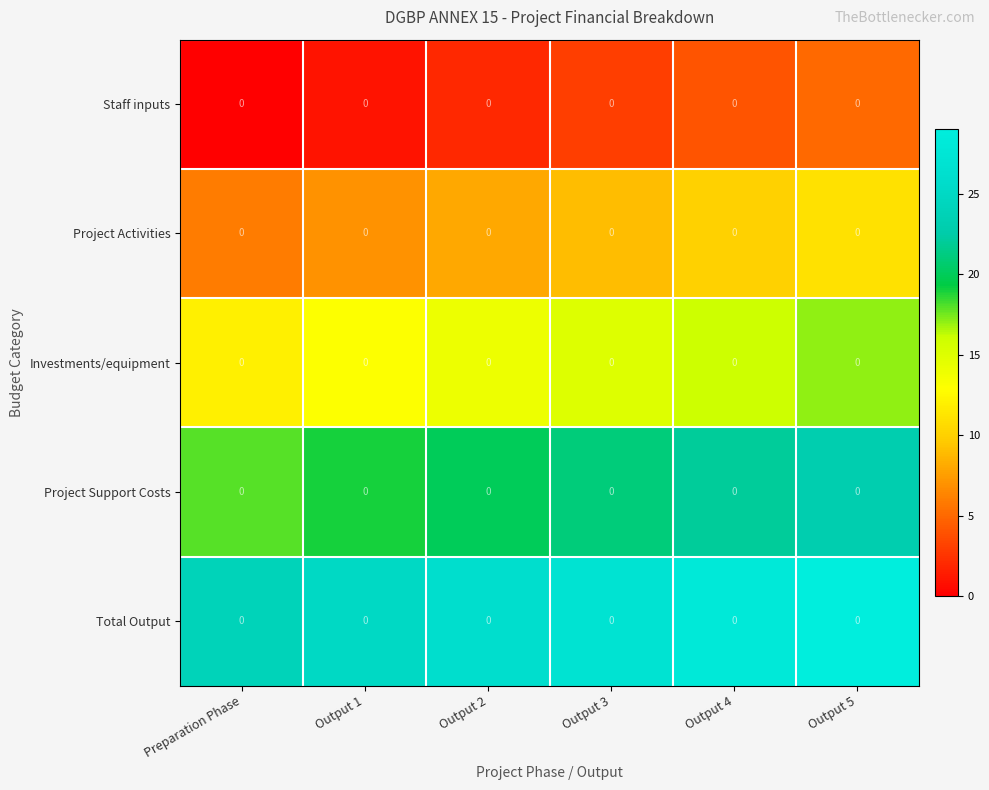

What is the lowest value of the Project Support Costs series?

18